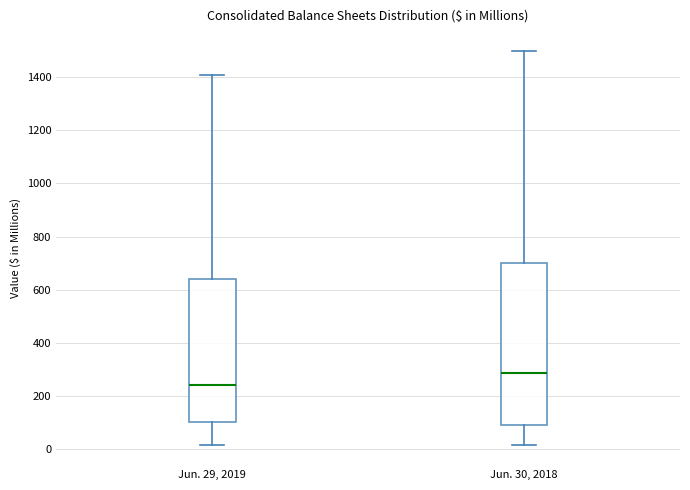

Which box's median line is the highest?

Jun. 30, 2018